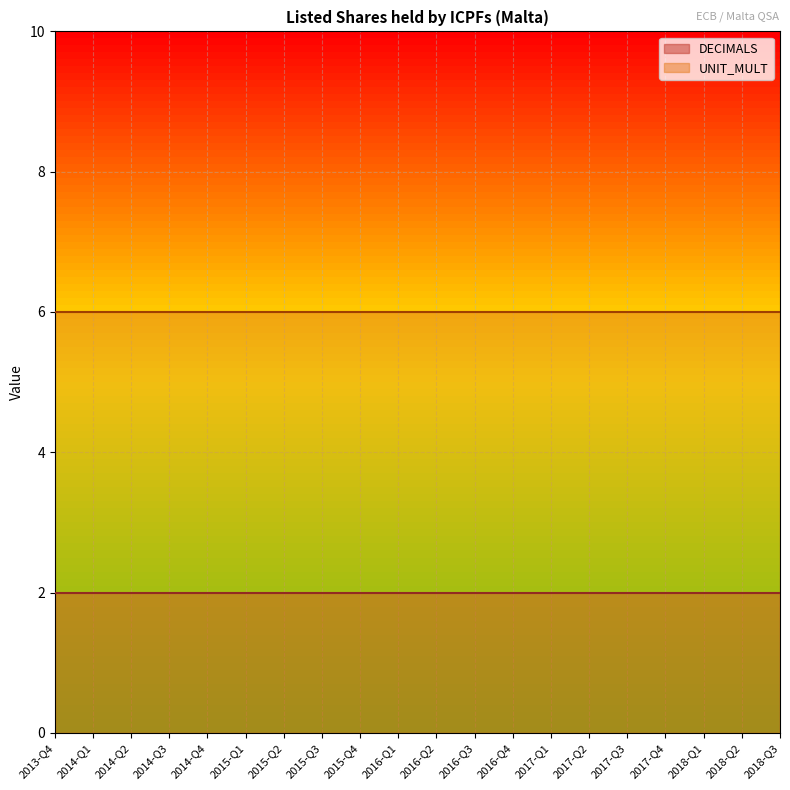

Which series has the widest spread of values?

DECIMALS